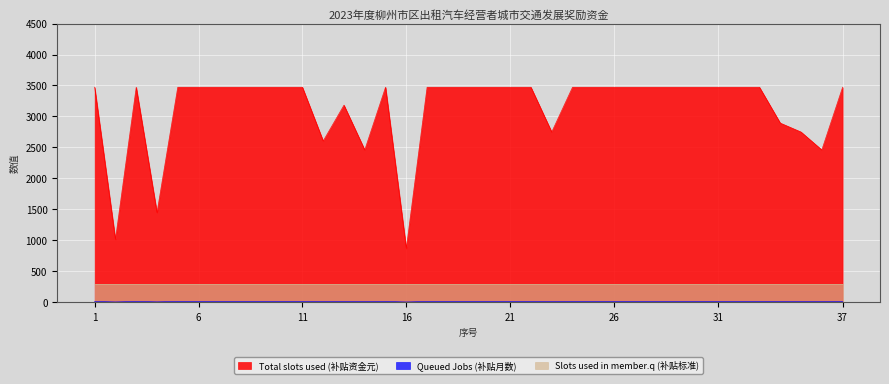

What is the highest value of the Queued Jobs (补贴月数) series?

12.0